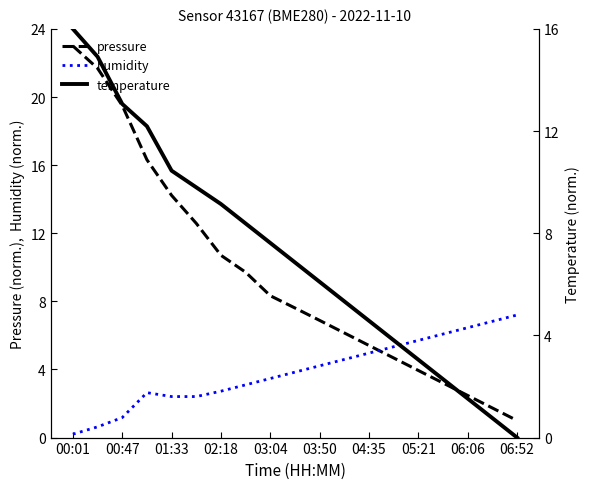

True or false: pressure and temperature cross at least once.

False